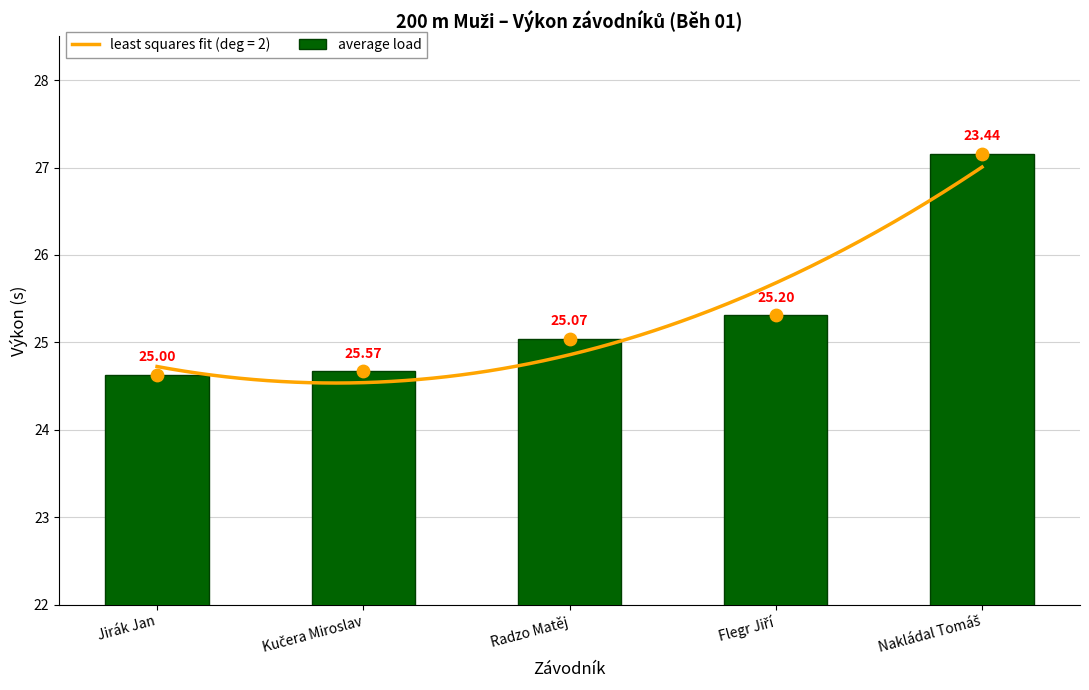

Which has a higher value, Kučera Miroslav or Flegr Jiří?

Flegr Jiří